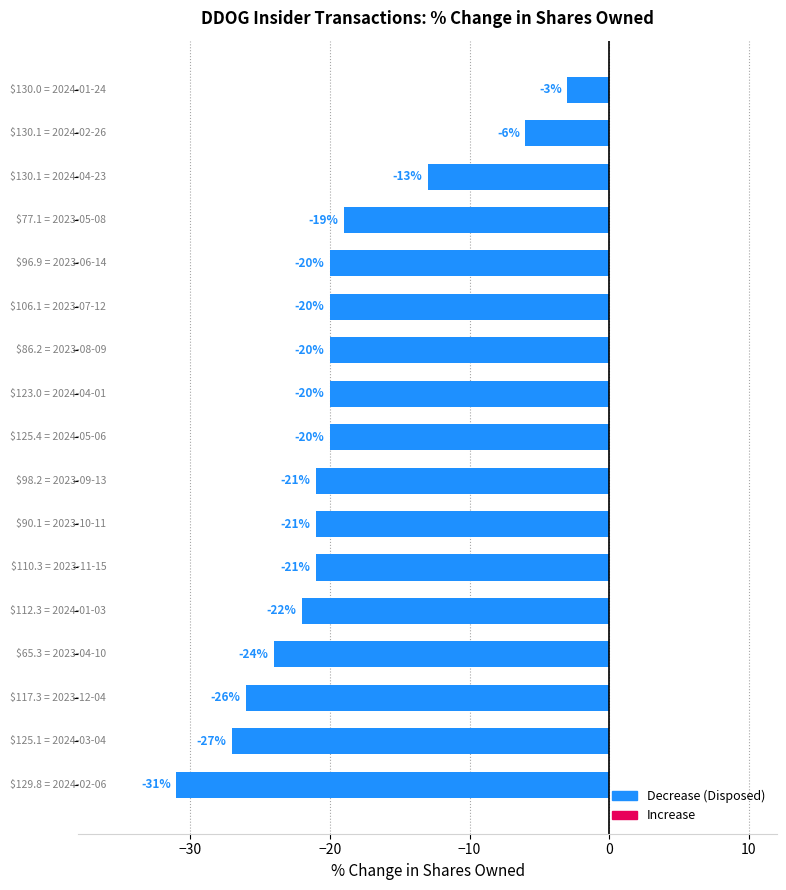

What is the maximum value shown in the chart?

-3